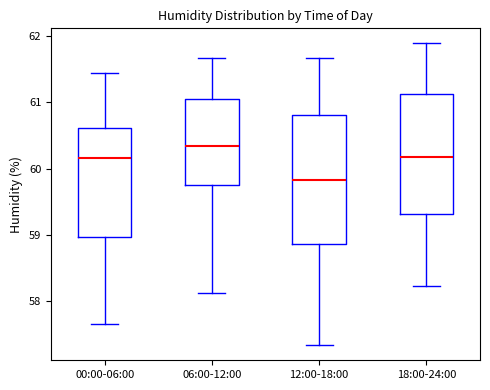

Reading left to right, read every box against the y-axis: the position of its median line, the range the box covers, and the ends of its whiskers. The values are not printed on the chart, so give them approximately, as read against the axis.

00:00-06:00: median 60.2, box 59.0 to 60.6, whiskers 57.7 to 61.5
06:00-12:00: median 60.3, box 59.8 to 61.0, whiskers 58.1 to 61.7
12:00-18:00: median 59.8, box 58.9 to 60.8, whiskers 57.3 to 61.7
18:00-24:00: median 60.2, box 59.3 to 61.1, whiskers 58.2 to 61.9